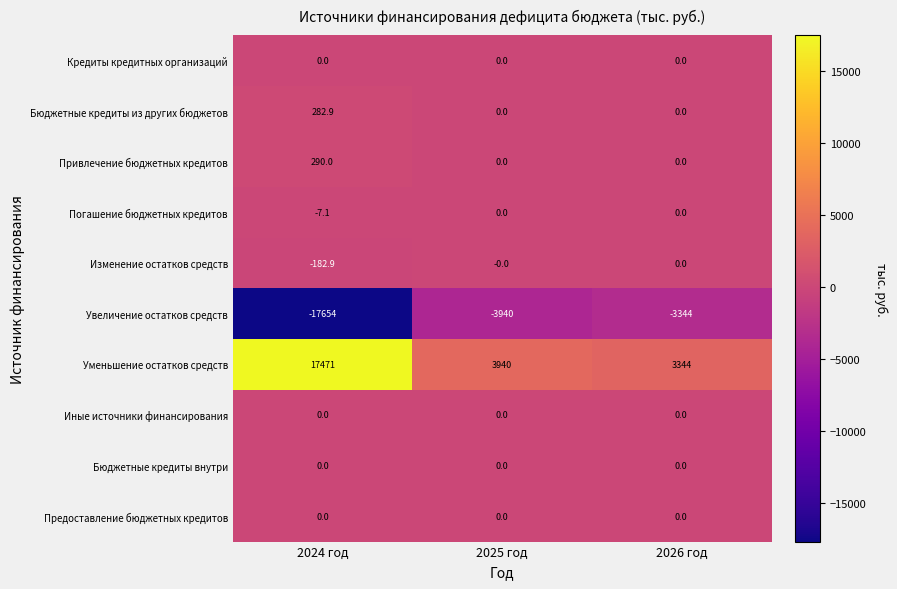

The value of Привлечение бюджетных кредитов at 2024 год is 290.0. True or false?

True